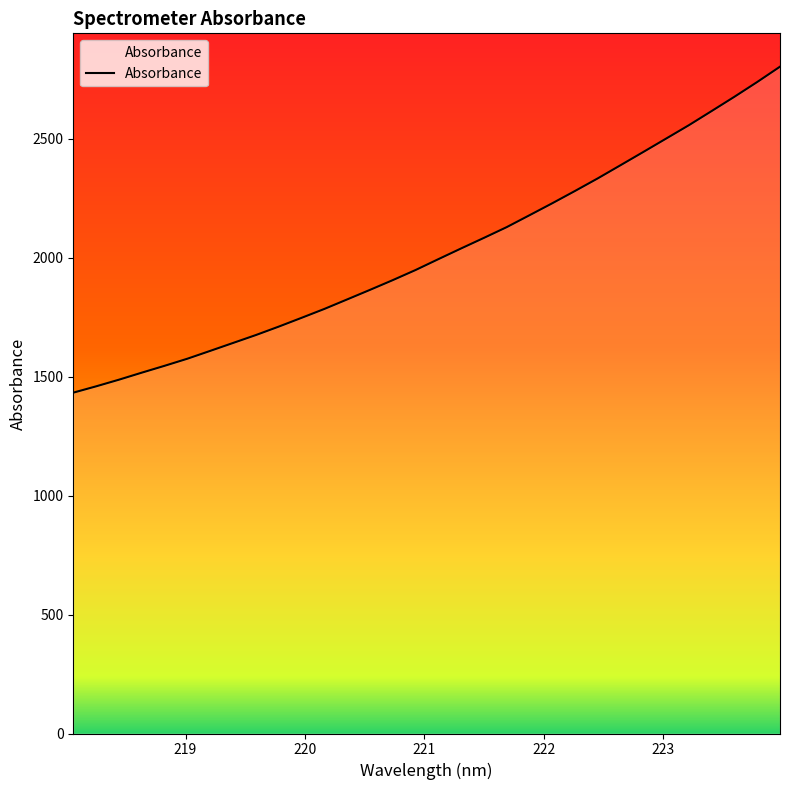

What is the maximum value shown in the chart?

2802.2